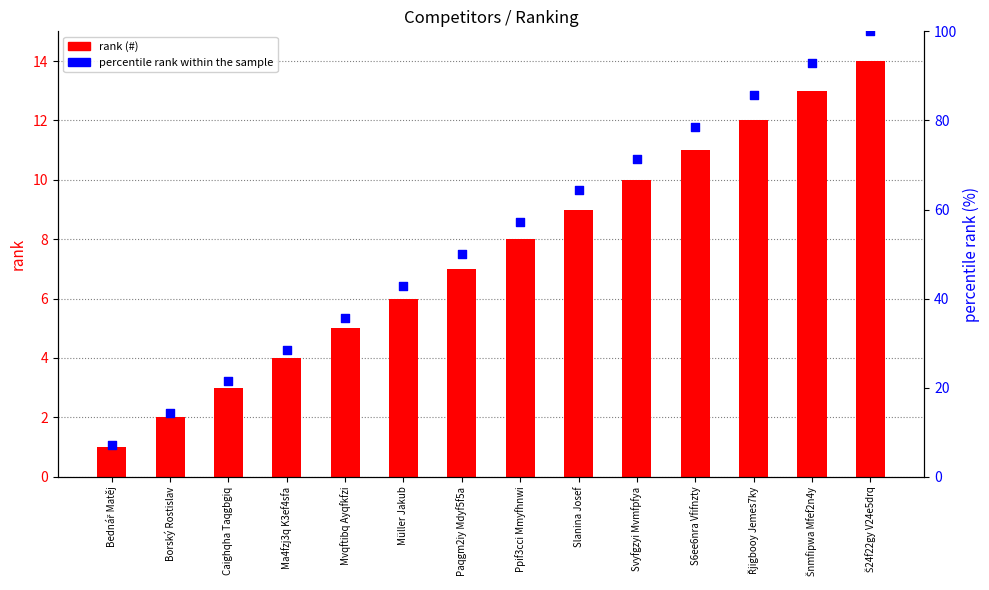

Which series has the widest spread of Y values?

percentile rank within the sample